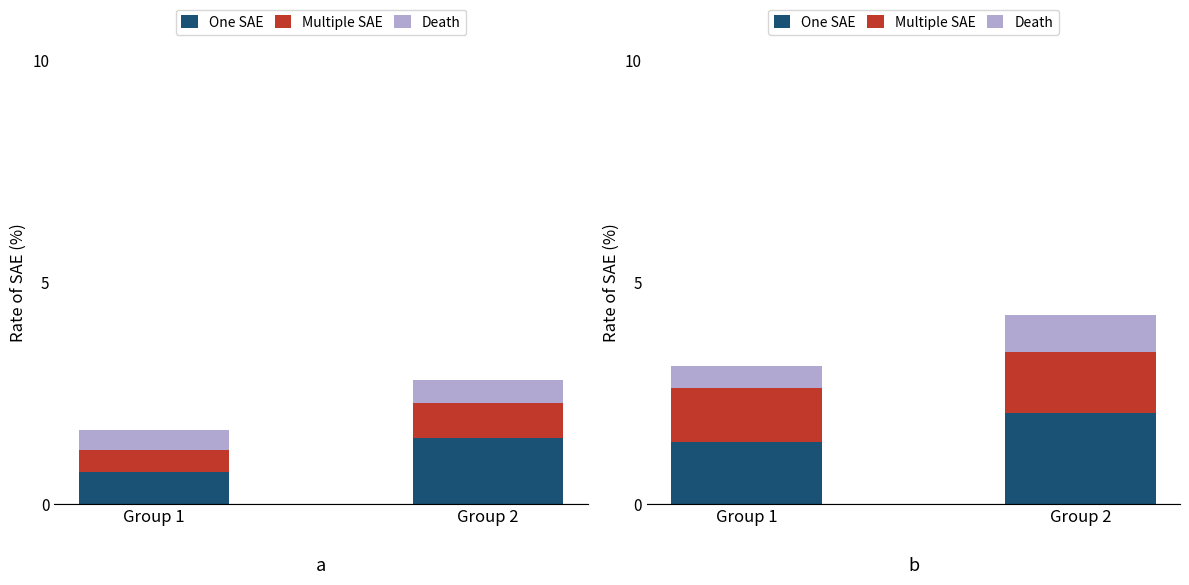

Which label corresponds to the smallest value in the chart?

Group 1